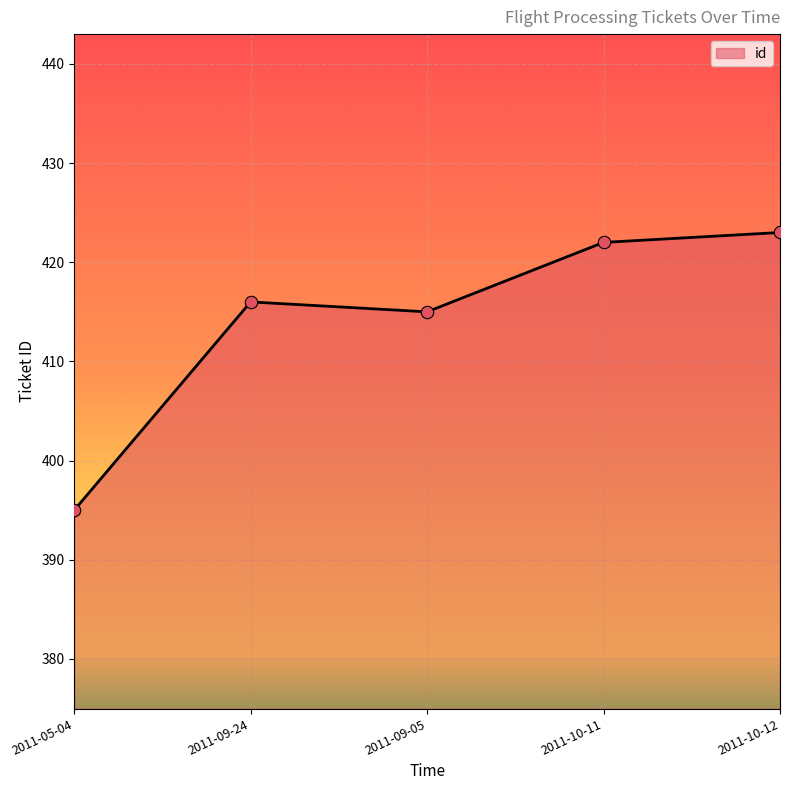

What is the change in value from 2011-05-04 to 2011-09-24?

+21